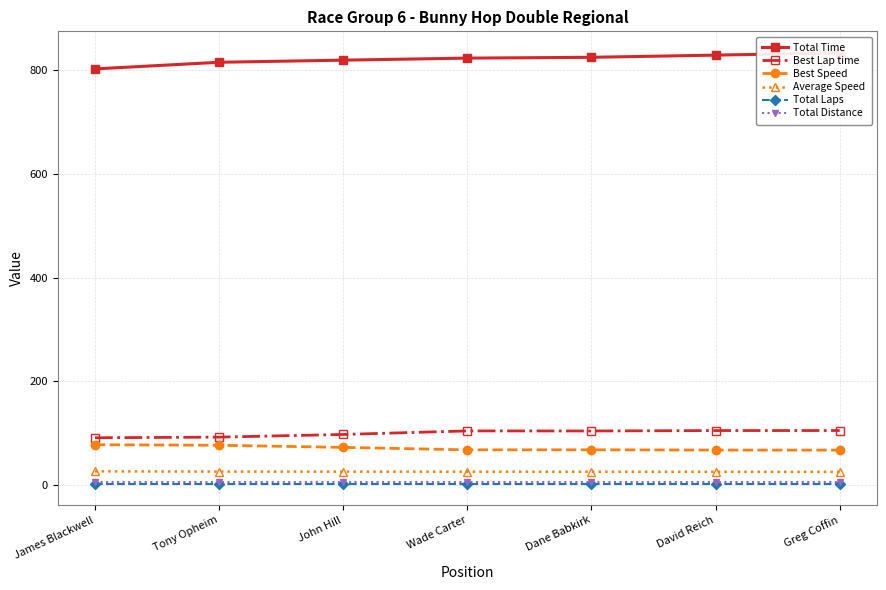

What is the difference between the highest and lowest values at Wade Carter?

819.8